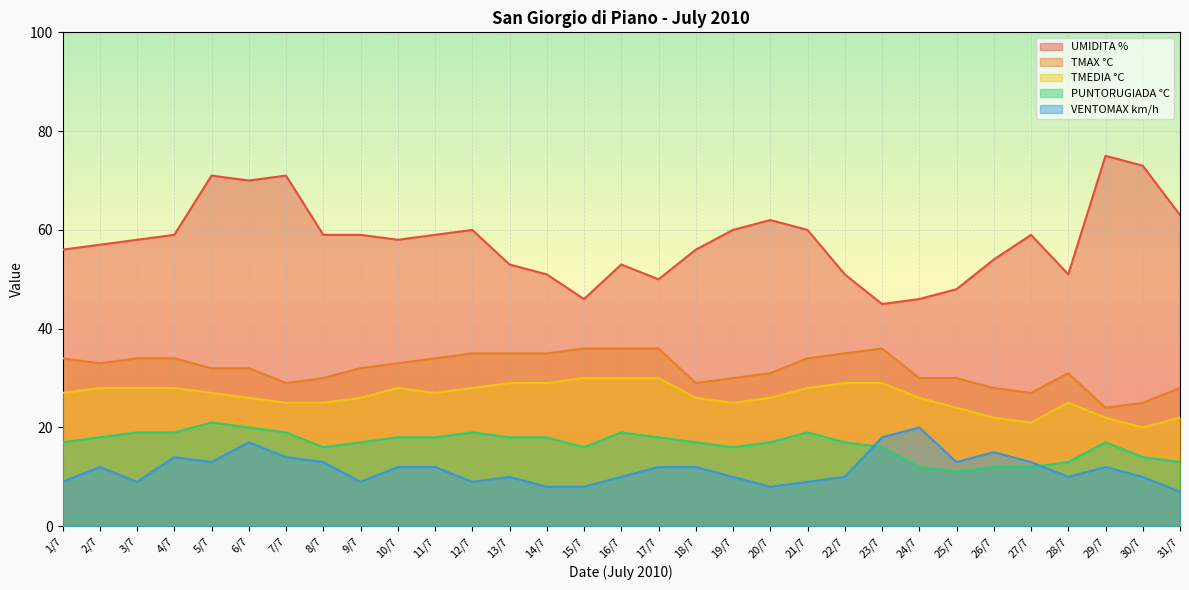

What position from the right is 21/7?

11